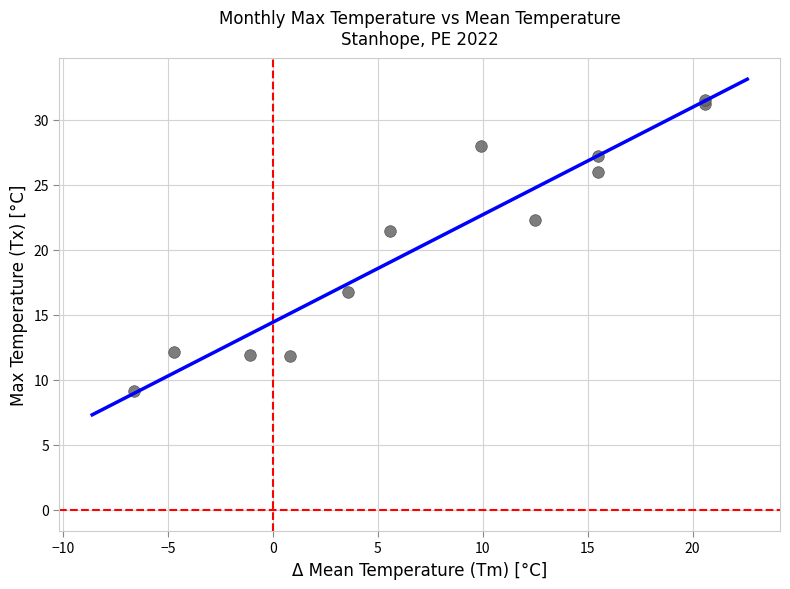

What Y value in the scatter plot is closest to 20?

21.4